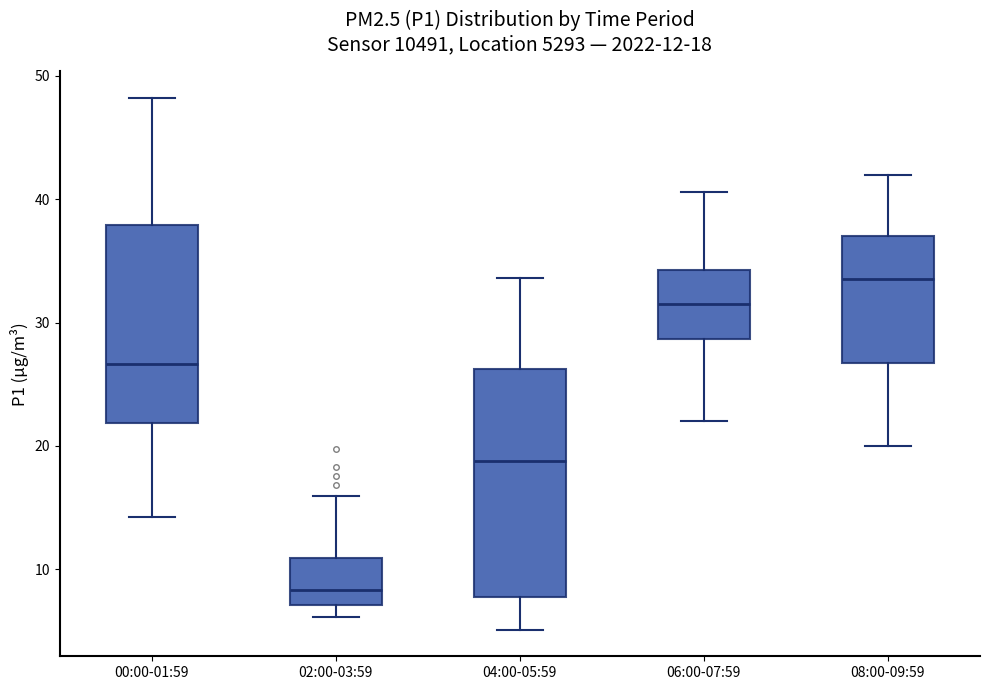

Which box has the lowest median line?

02:00-03:59